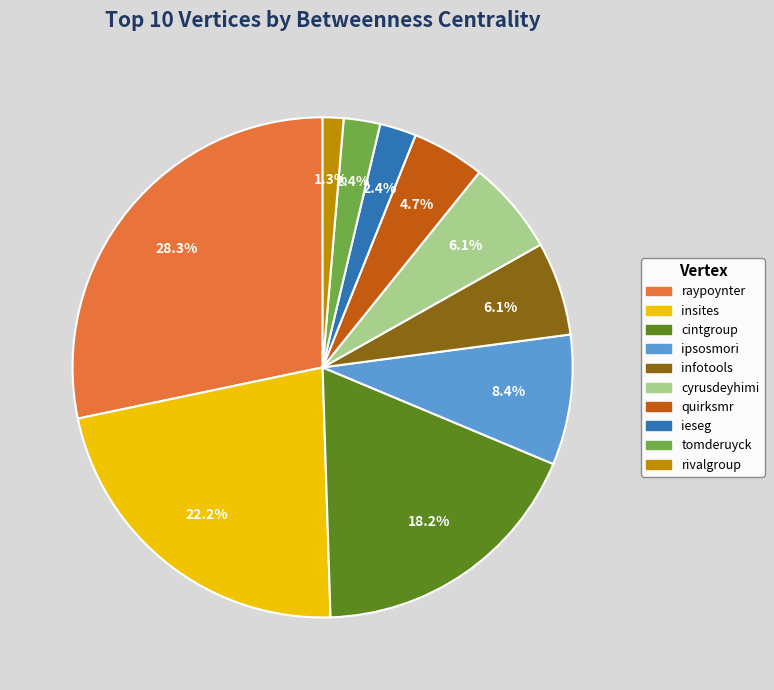

What percentage is NOT represented by cintgroup?

81.8%